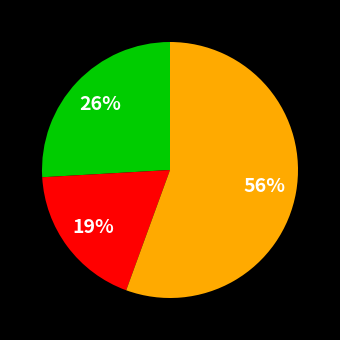

Is there any slice that represents more than half of the pie?

Yes